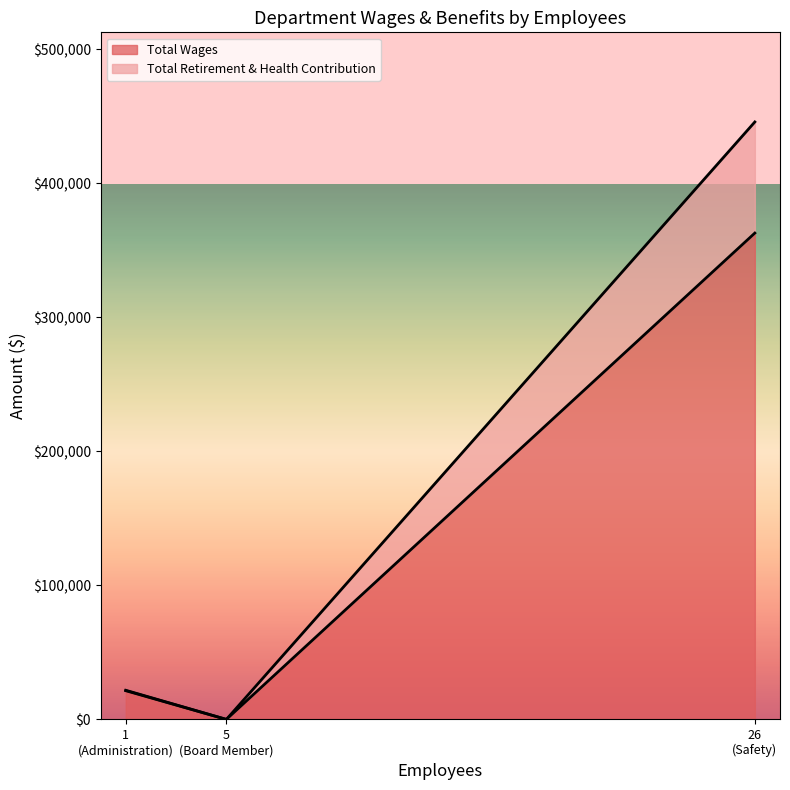

How many positive values does the Total Wages series have?

2